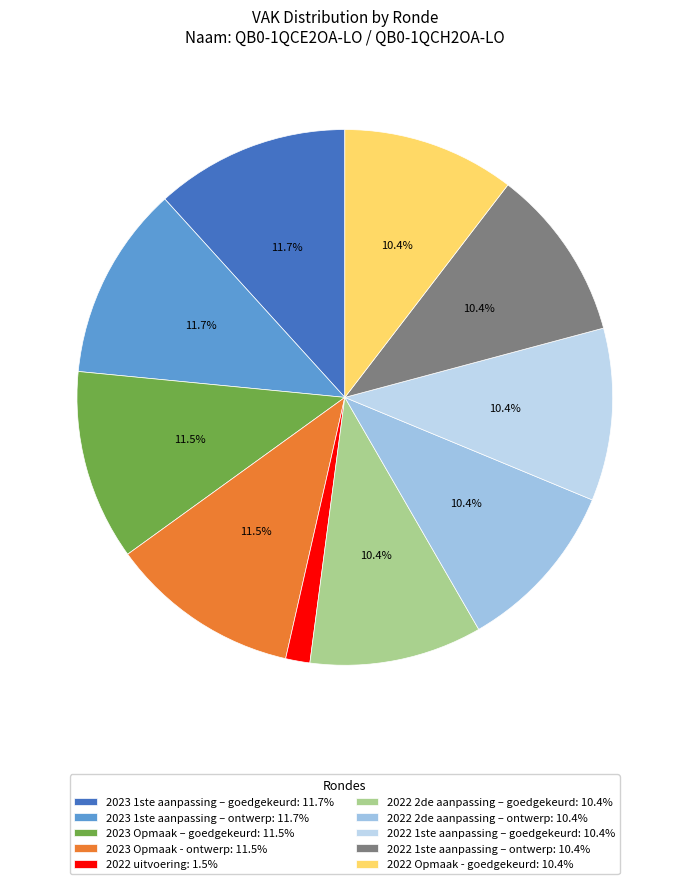

Is there any slice that represents more than half of the pie?

No